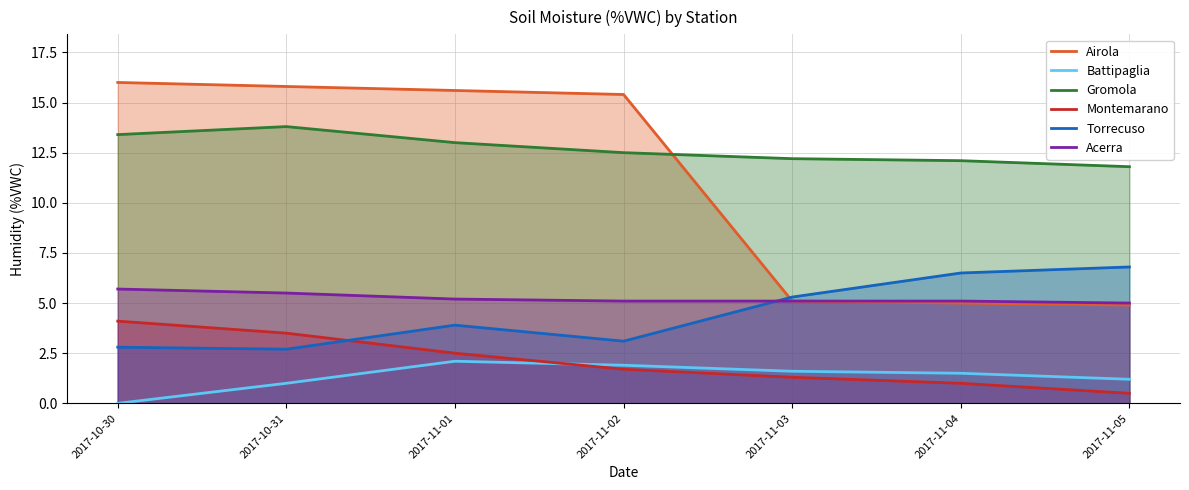

Is the value of Acerra at 2017-11-01 greater than the value of Airola at 2017-11-02?

No